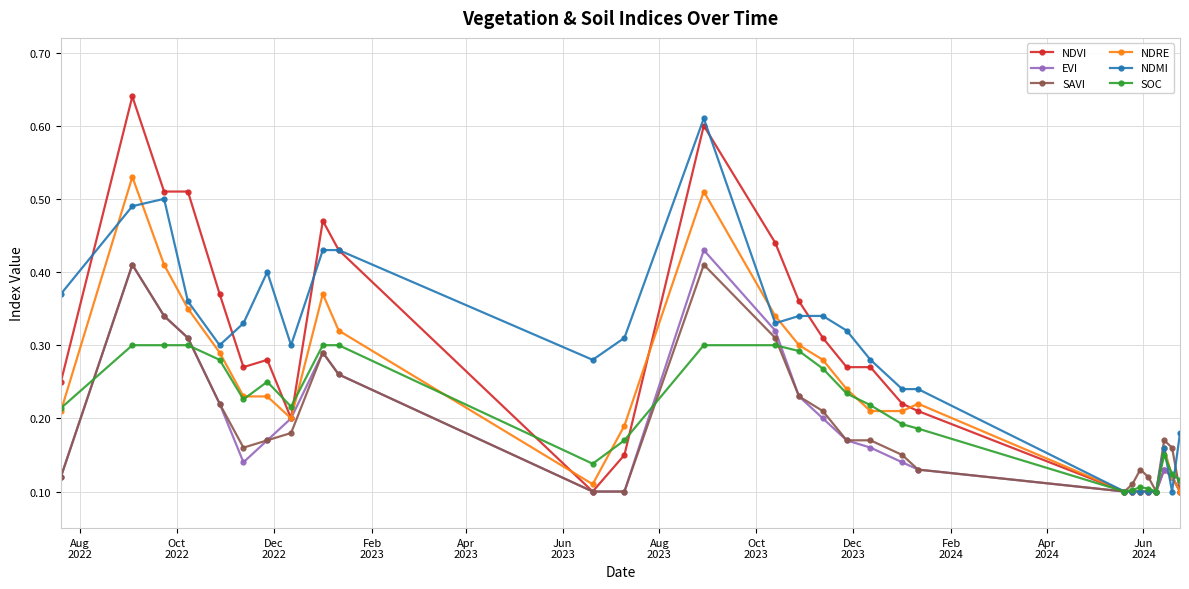

Which series has the widest spread of values?

NDVI